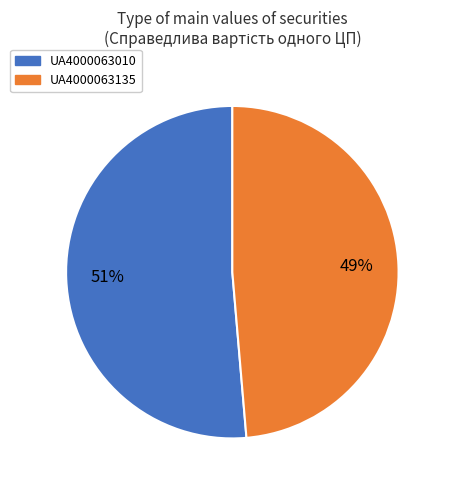

What is the largest slice in the pie chart?

UA4000063010